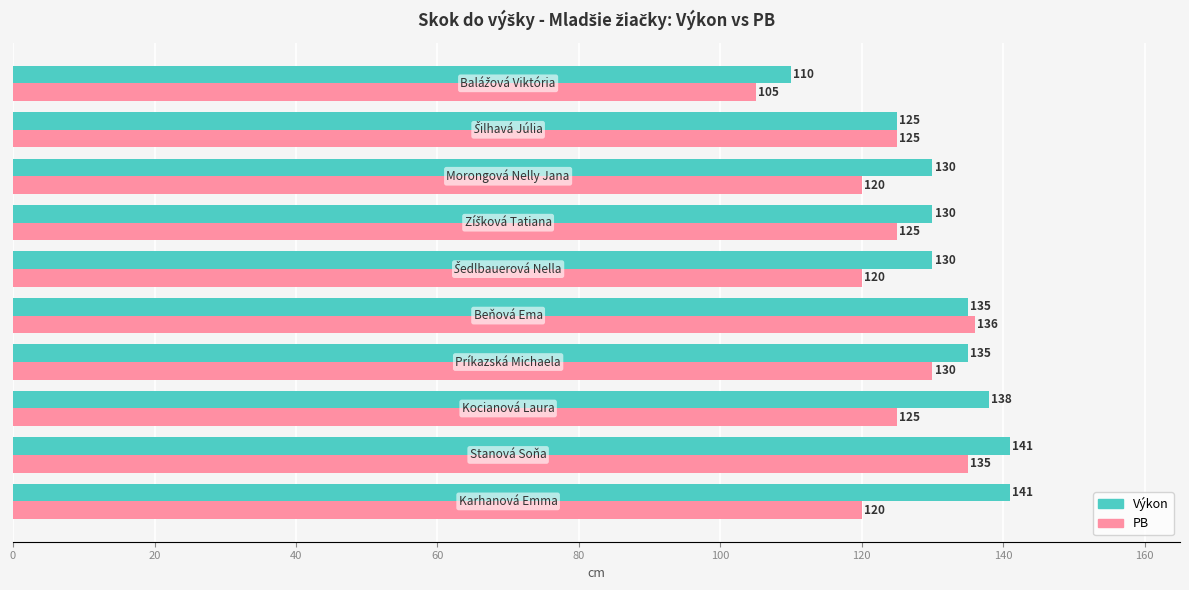

At how many categories does at least one series exceed 120?

9